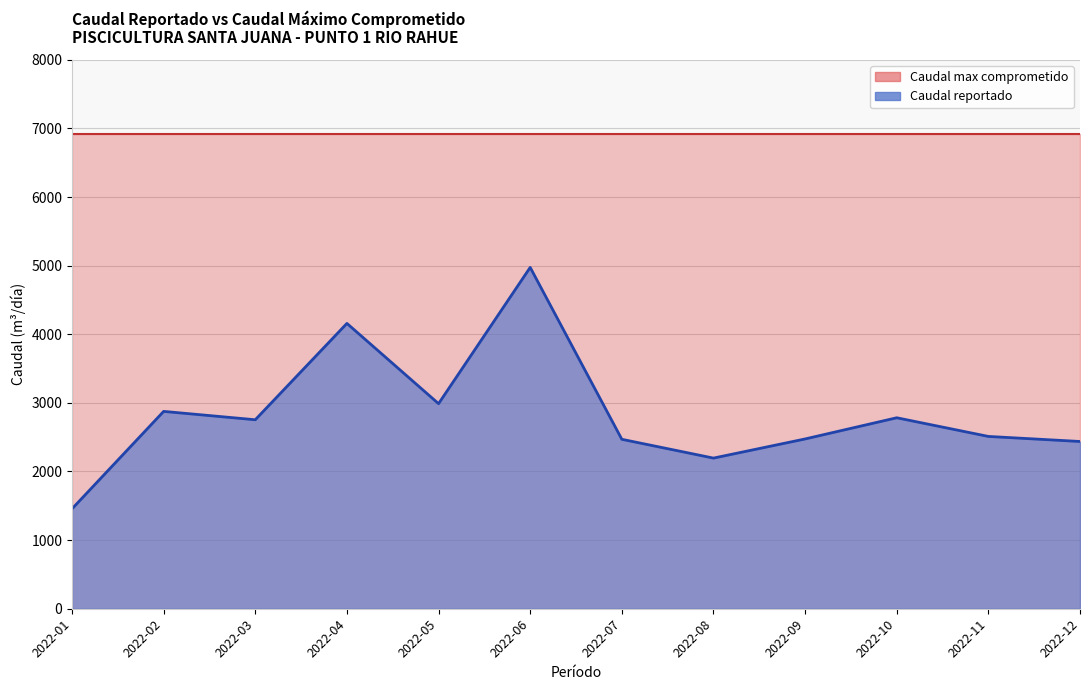

Read the value at 2022-09.

2474.2